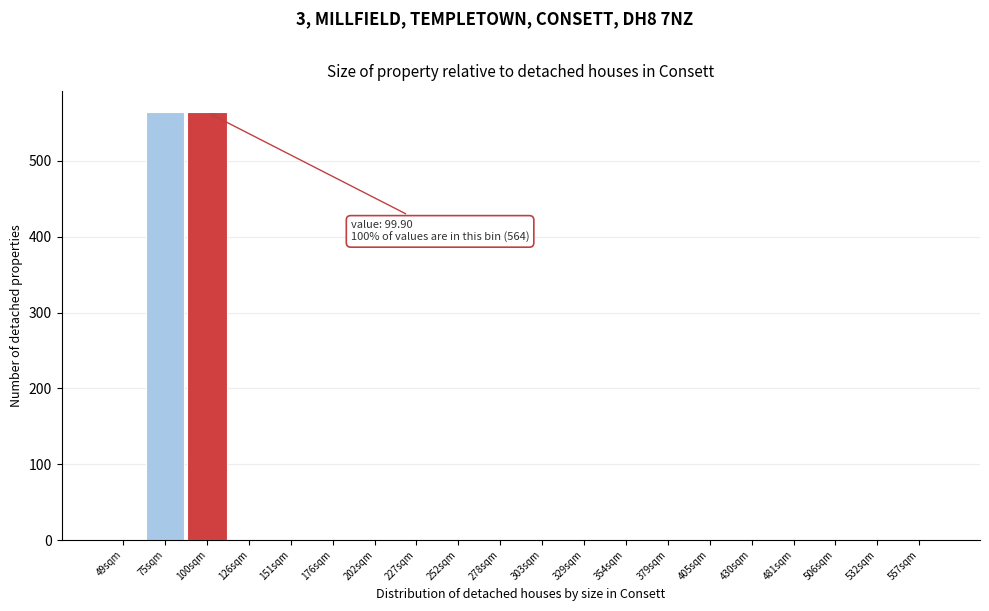

Reading right to left, extract all data points from this chart.

557sqm=0	532sqm=0	506sqm=0	481sqm=0	430sqm=0	405sqm=0	379sqm=0	354sqm=0	329sqm=0	303sqm=0	278sqm=0	252sqm=0	227sqm=0	202sqm=0	176sqm=0	151sqm=0	126sqm=0	100sqm=564	75sqm=564	49sqm=0